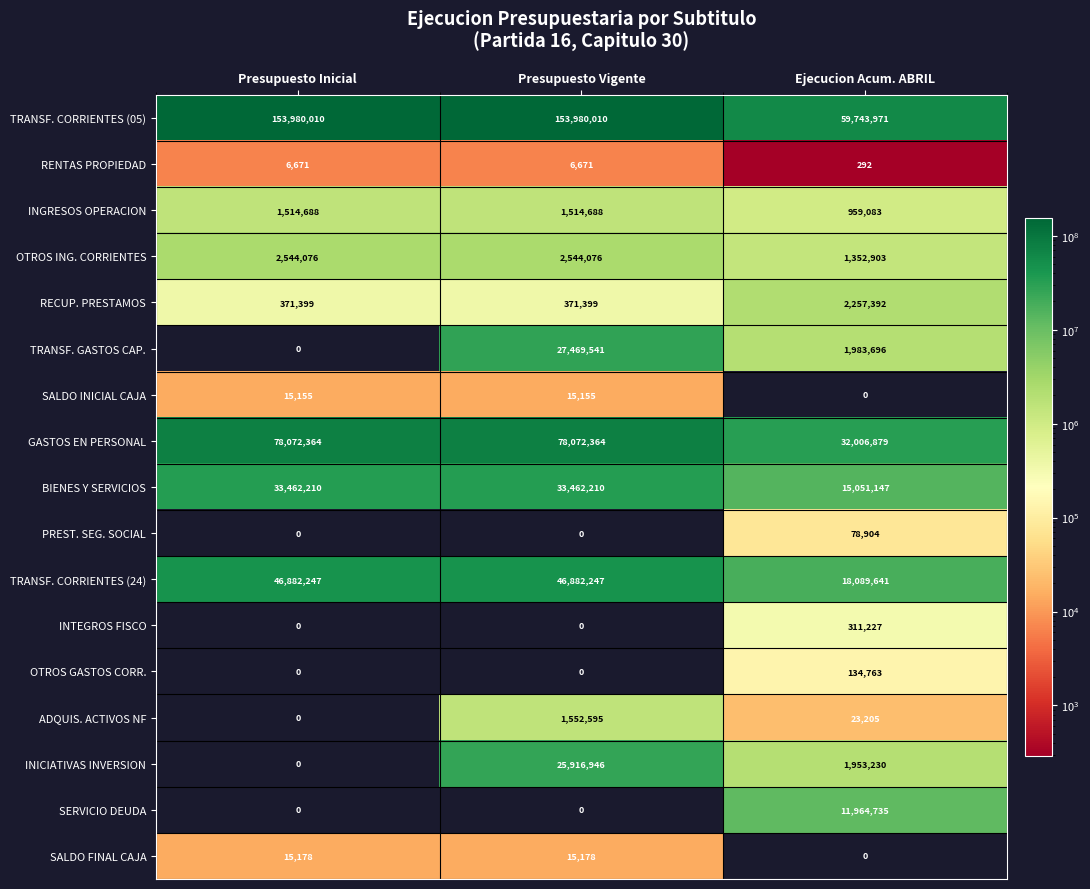

Between Presupuesto Inicial and Presupuesto Vigente, which series saw the biggest shift?

TRANSF. GASTOS CAP.